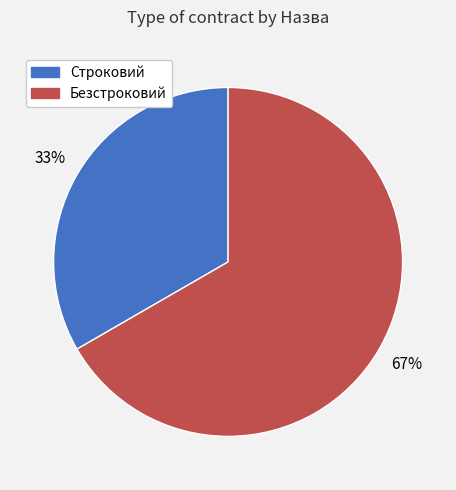

To the nearest percent, what is the combined percentage of Строковий and Безстроковий?

100%